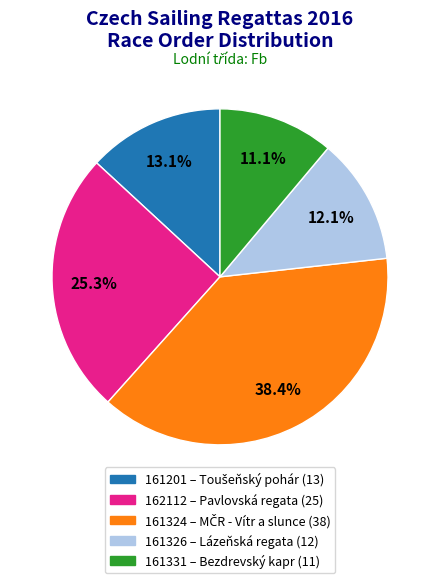

Approximately how many times larger is the value at 161331 compared to 162112?

0.4